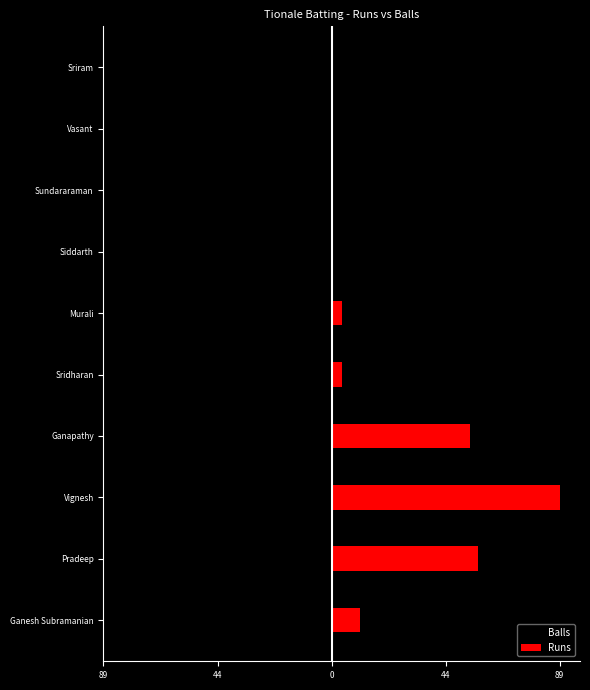

List the series in order of their overall mean, highest first.

Runs, Balls